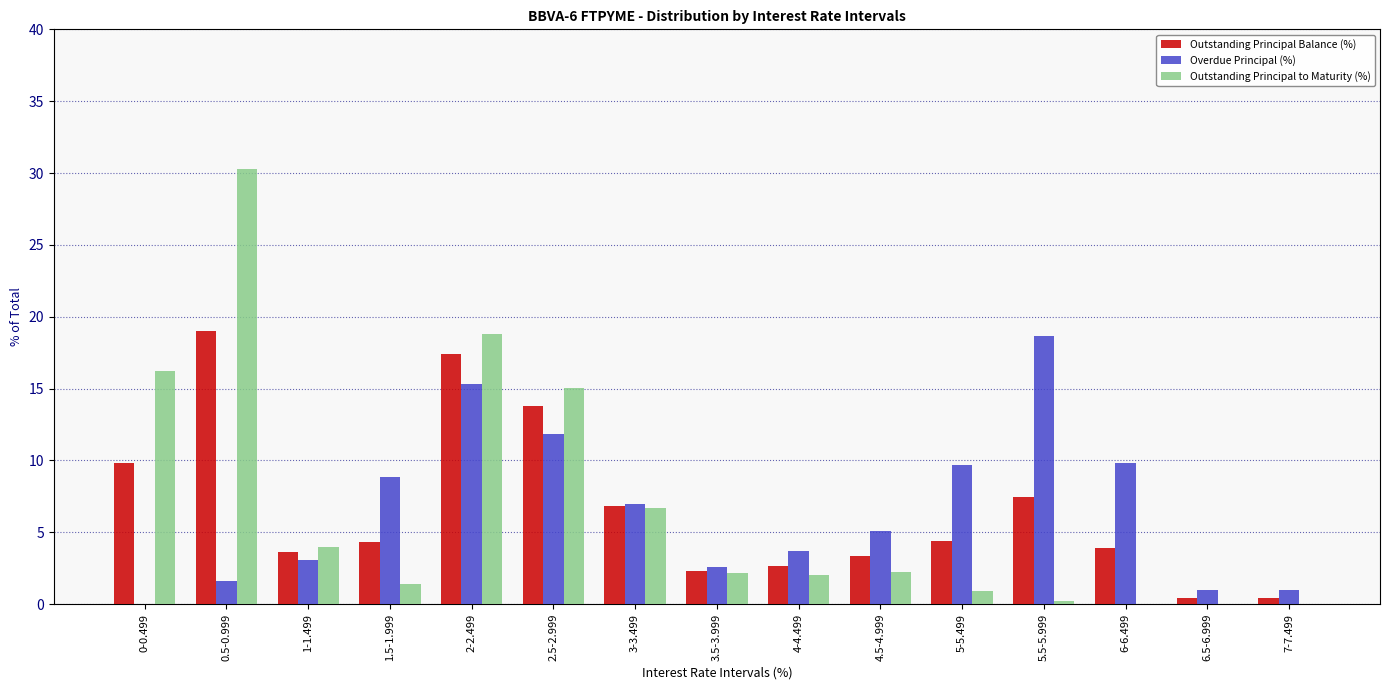

Is the value of Overdue Principal (%) at 0.5-0.999 greater than the value of Outstanding Principal to Maturity (%) at 6.5-6.999?

Yes